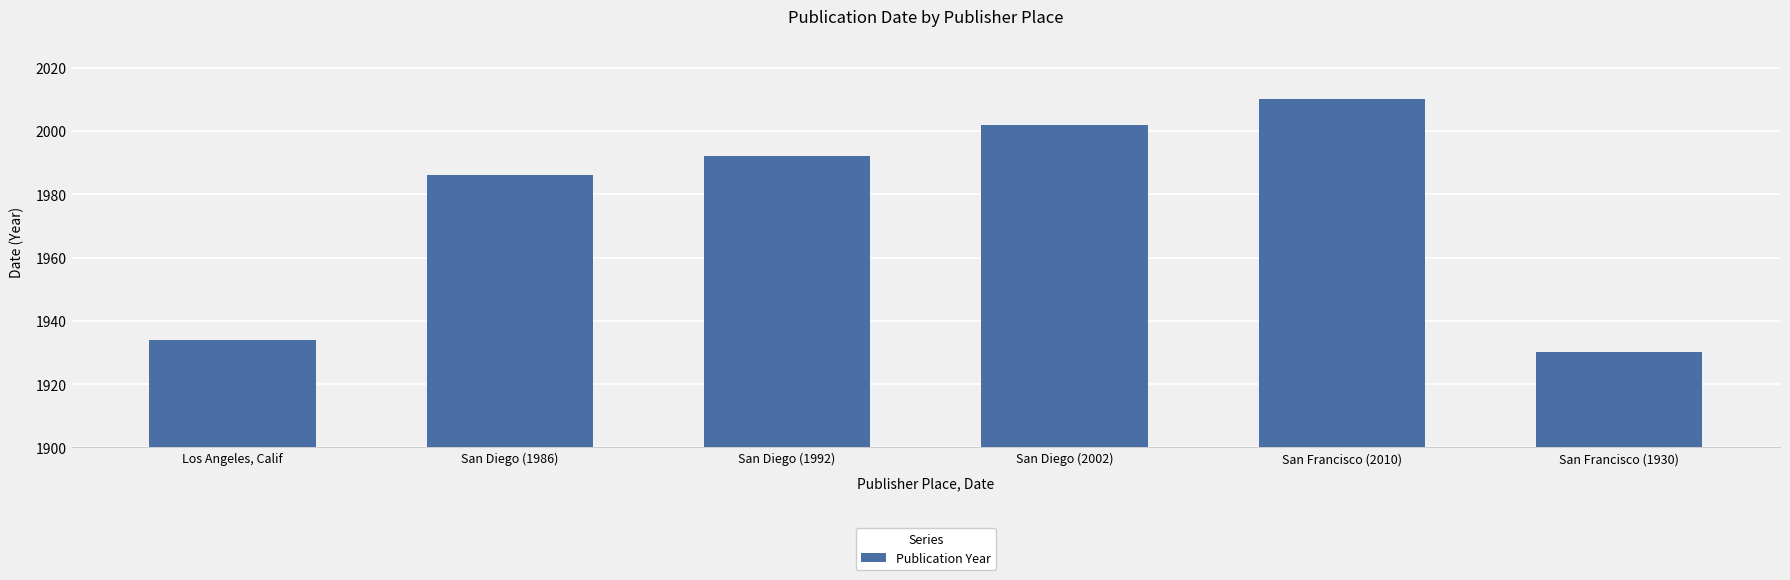

Reading left to right, what are all the values shown in this chart?

1934	1986	1992	2002	2010	1930